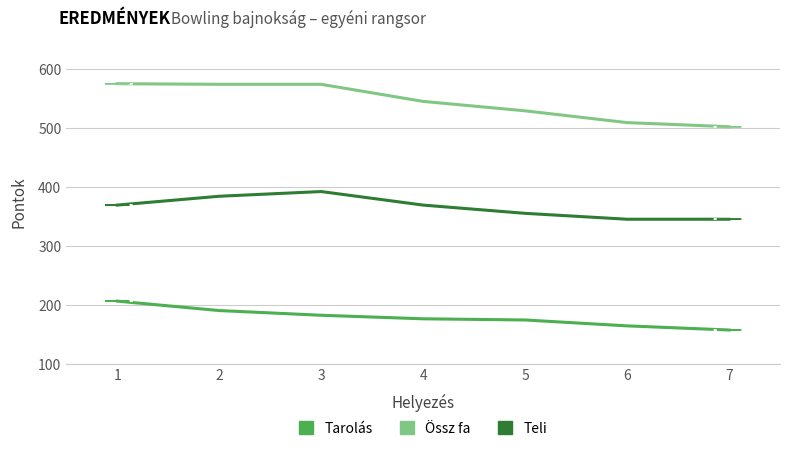

At which label does Össz fa first exceed 545?

1